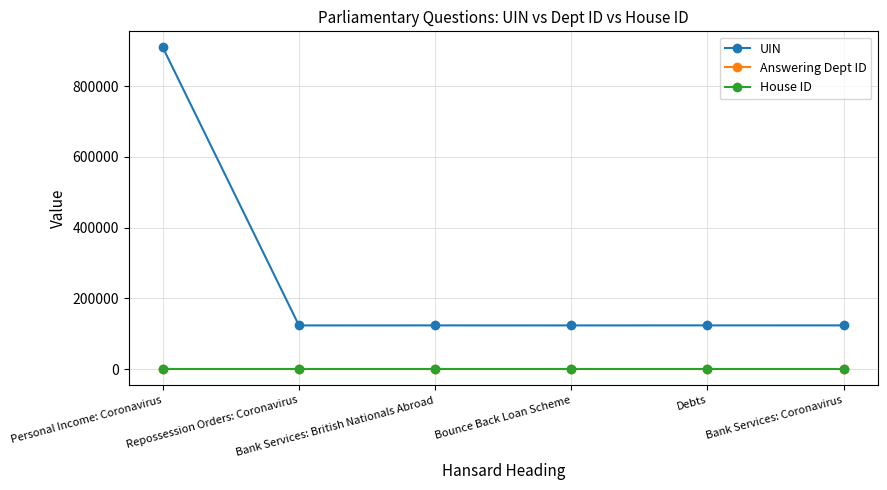

The value of UIN at Bounce Back Loan Scheme is 189776. True or false?

False